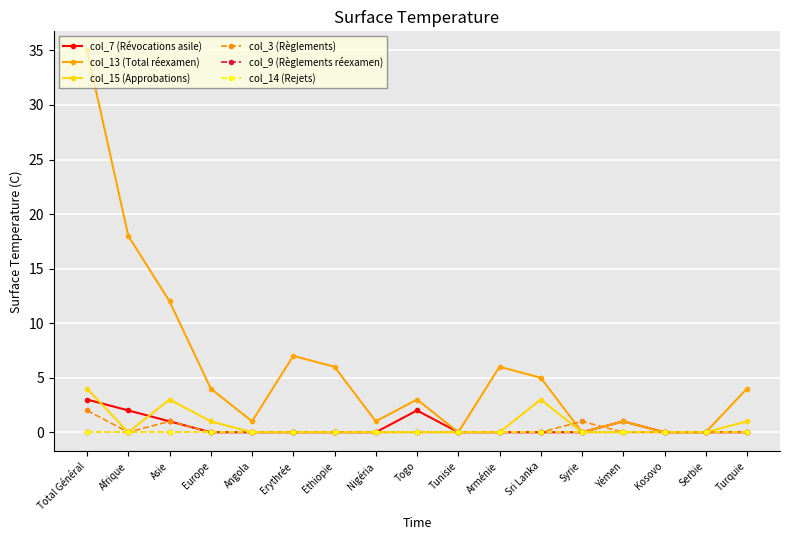

Does the chart have visible grid lines?

Yes